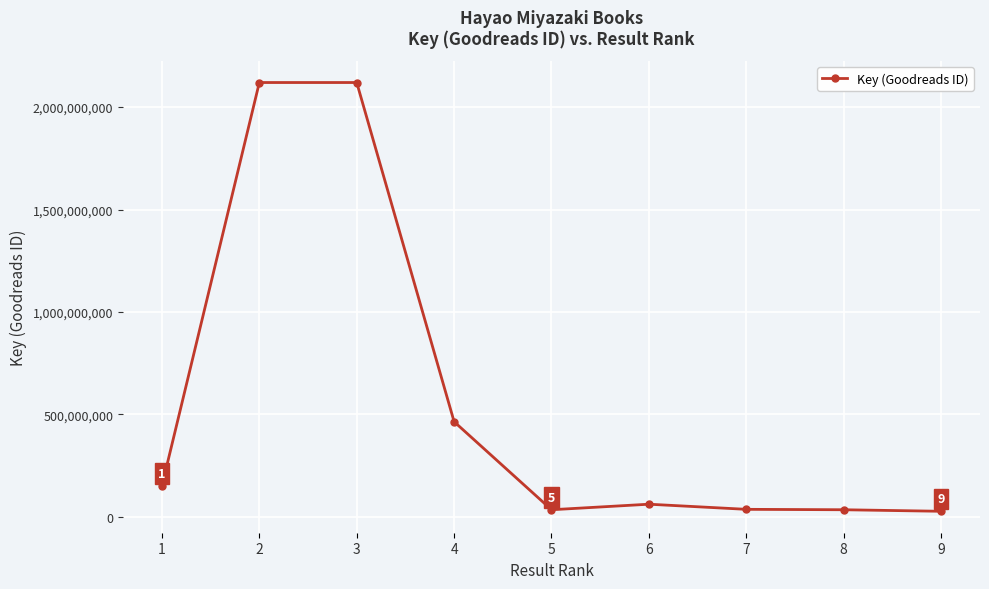

What is the sum of the values at 4 and 2?

2584351907